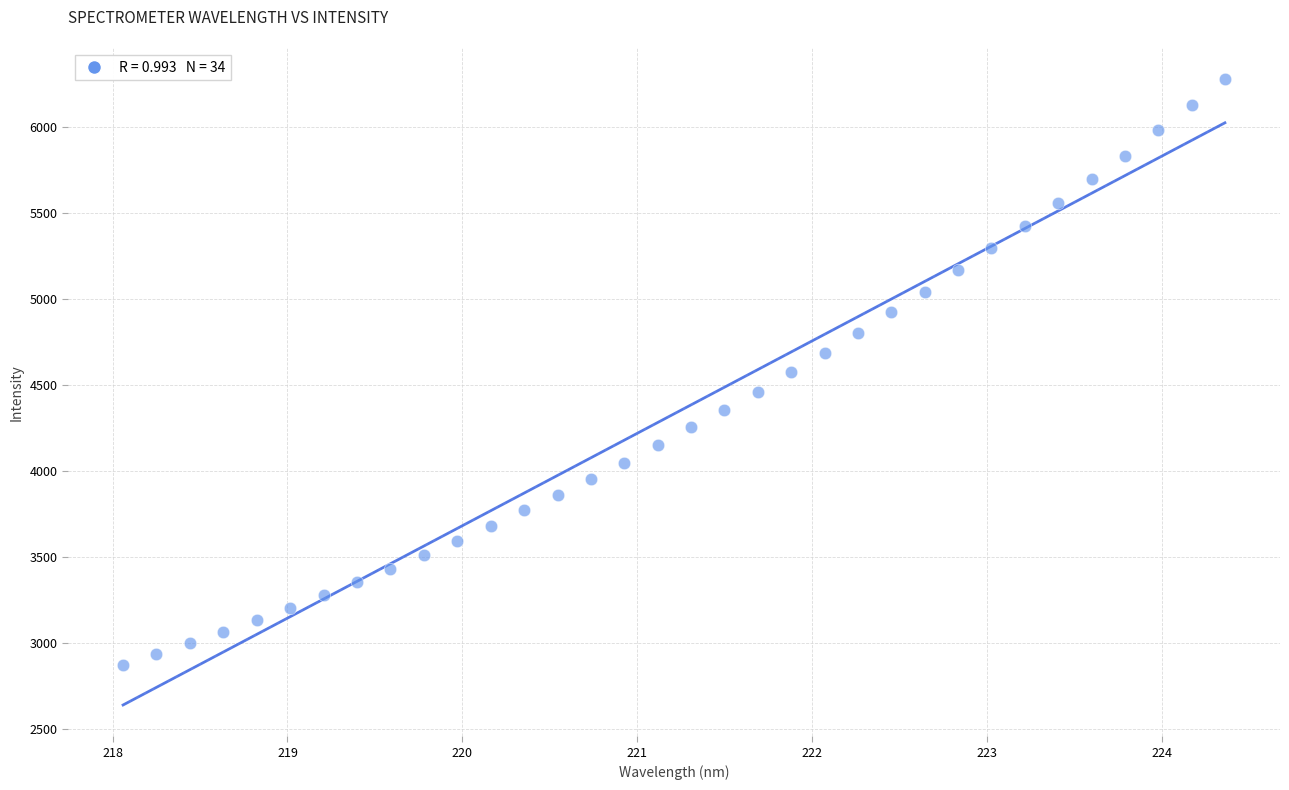

What is the range of Y values (max minus min)?

3402.4